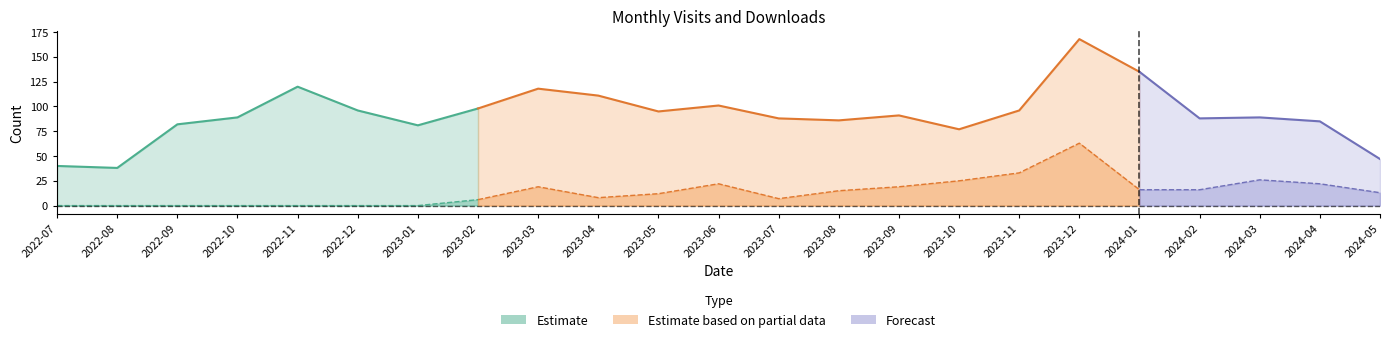

Where is monthly_download_resource nearest to the value 31?

2023-11